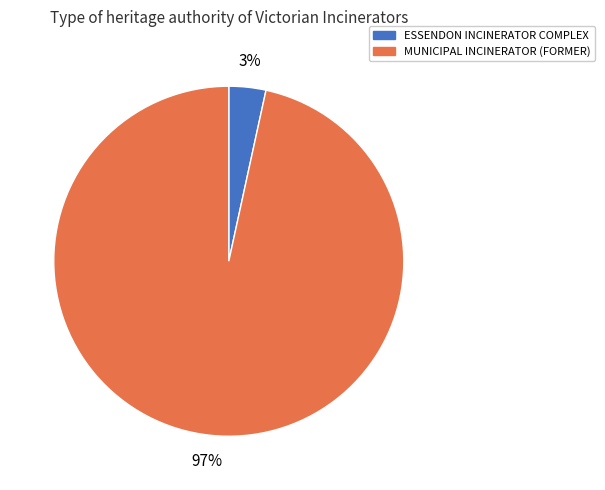

The ESSENDON INCINERATOR COMPLEX slice represents 3% of the pie. True or false?

True